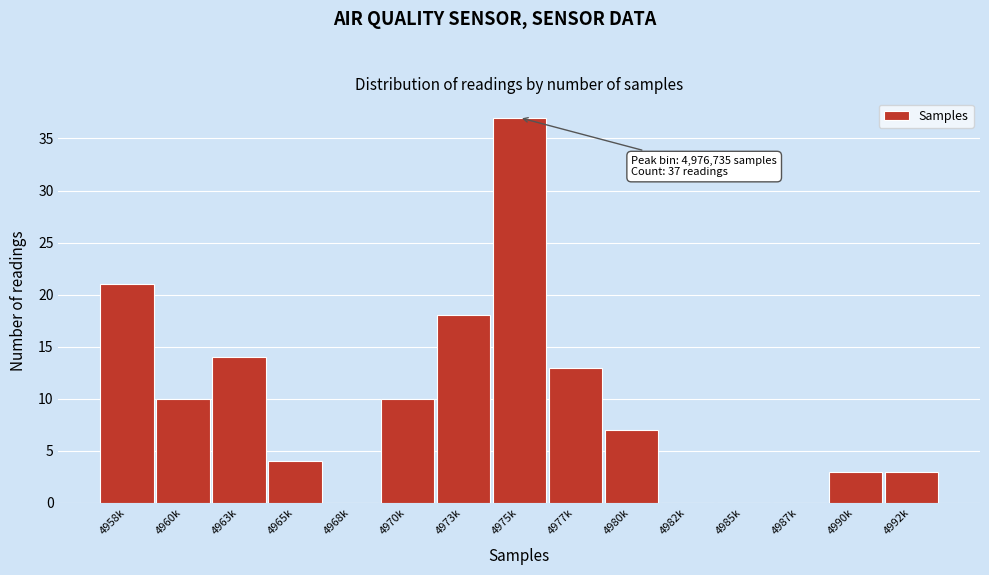

Reading left to right, extract all data points from this chart.

4958k=21	4960k=10	4963k=14	4965k=4	4968k=0	4970k=10	4973k=18	4975k=37	4977k=13	4980k=7	4982k=0	4985k=0	4987k=0	4990k=3	4992k=3